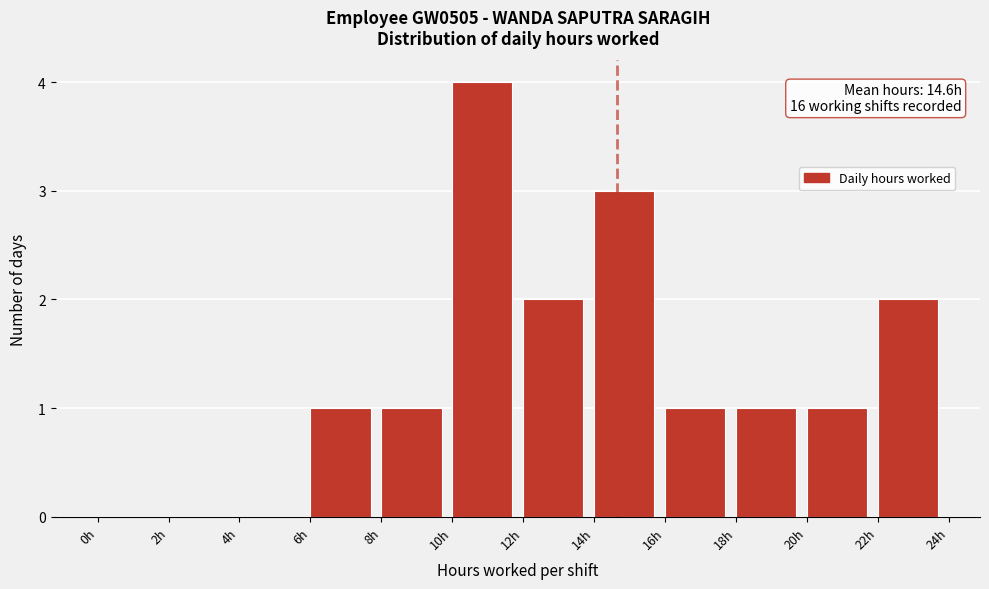

Which range on the x-axis has the tallest bar?

10 to 12